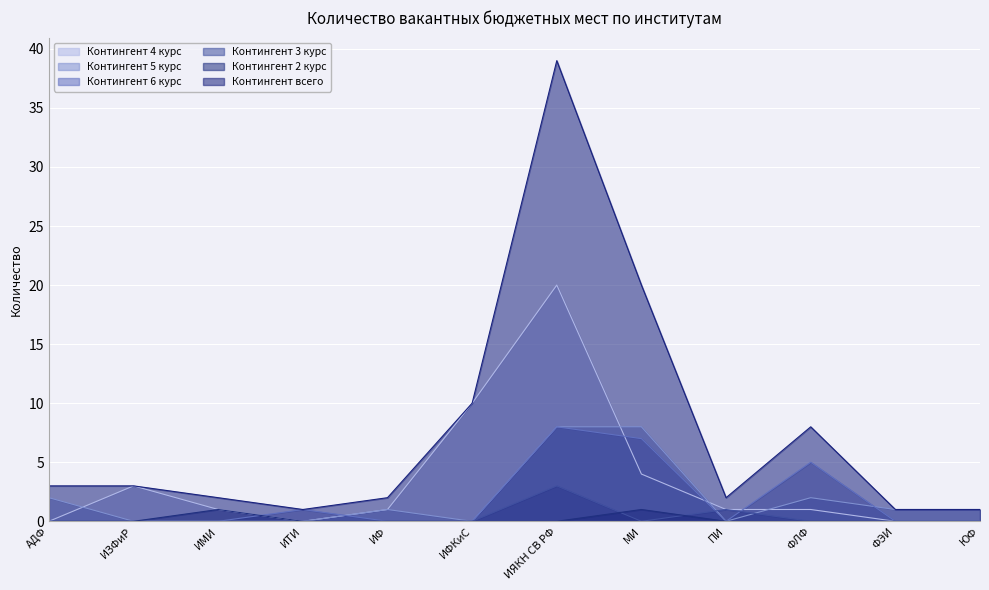

The value of Контингент 4 курс at ФЛФ is 1. True or false?

True